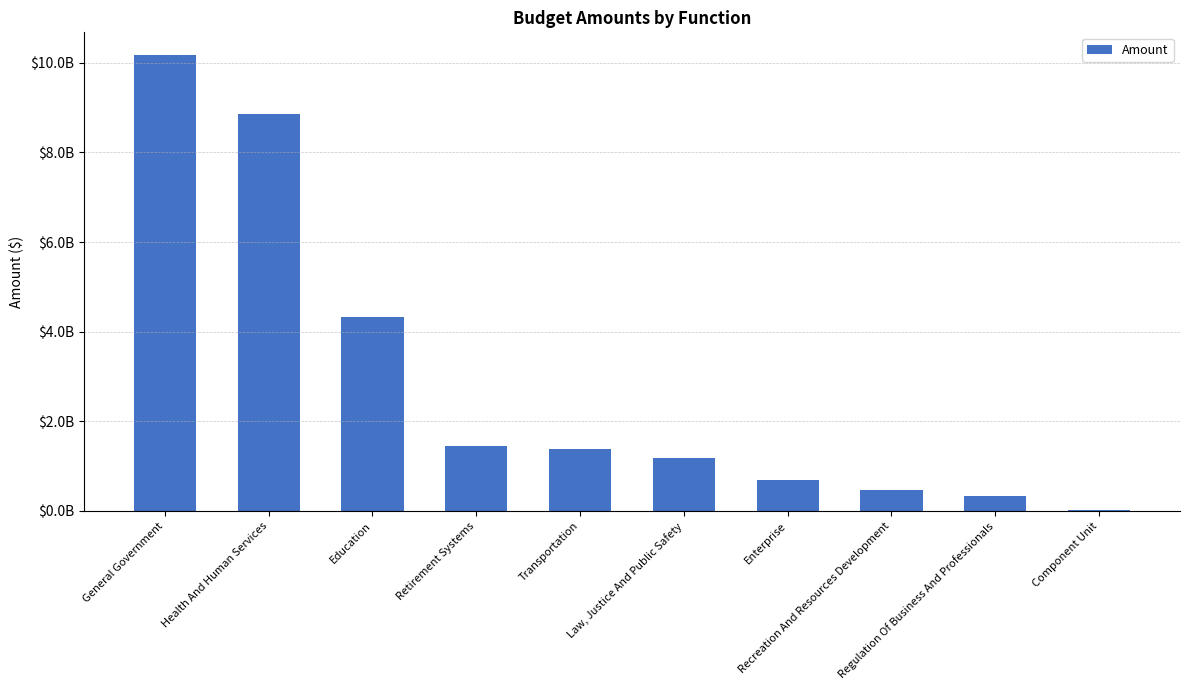

What is the minimum value shown in the chart?

28892800.5